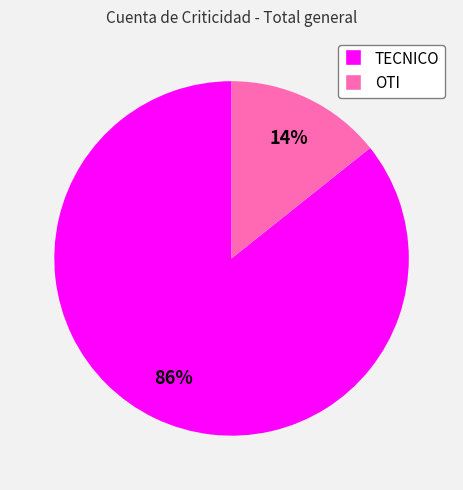

To the nearest percent, what is the combined percentage of TECNICO and OTI?

100%